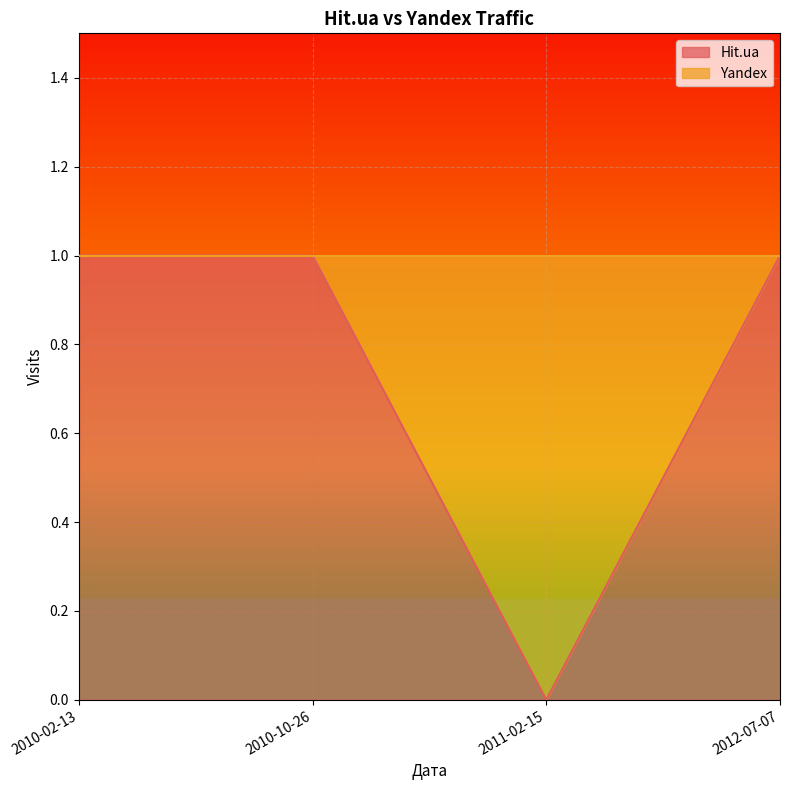

How many interior local valleys (lower than both neighbors) does the data have?

1